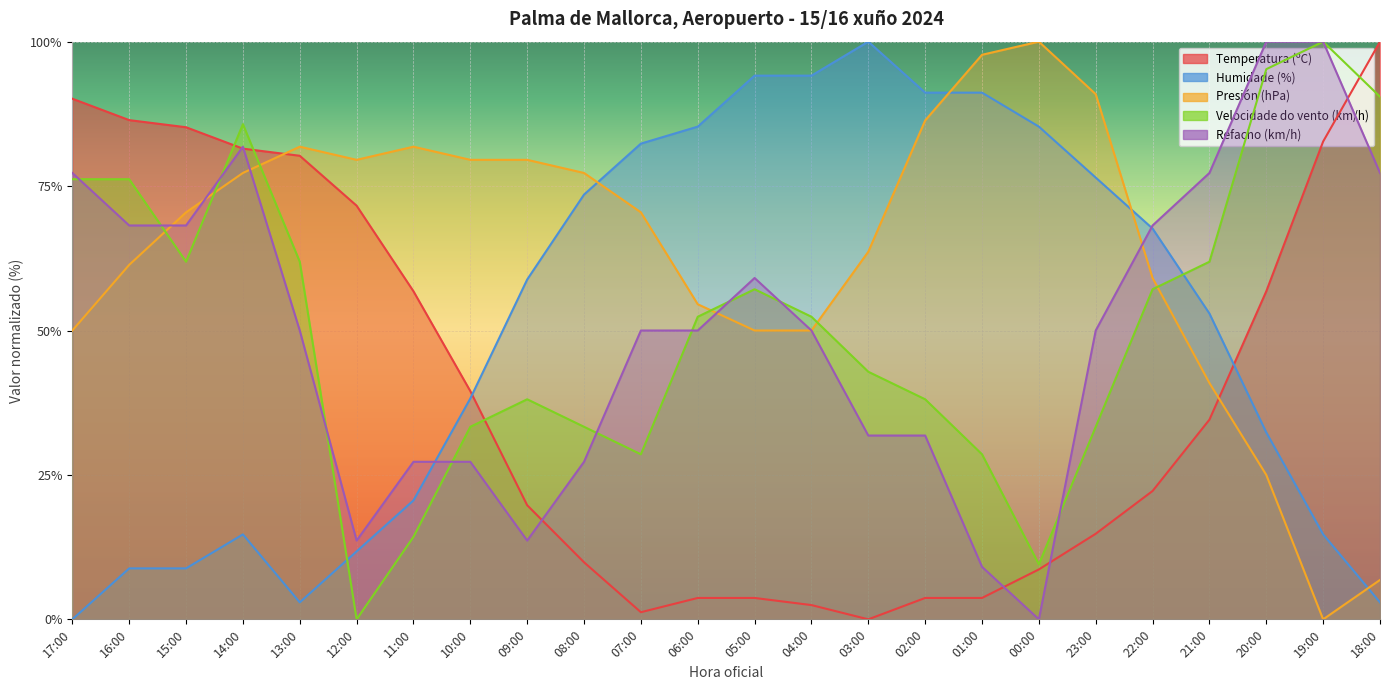

List the labels in order of Temperatura (ºC) value, smallest first.

03:00, 07:00, 04:00, 06:00, 05:00, 02:00, 01:00, 00:00, 08:00, 23:00, 09:00, 22:00, 21:00, 10:00, 11:00, 20:00, 12:00, 13:00, 14:00, 19:00, 15:00, 16:00, 17:00, 18:00